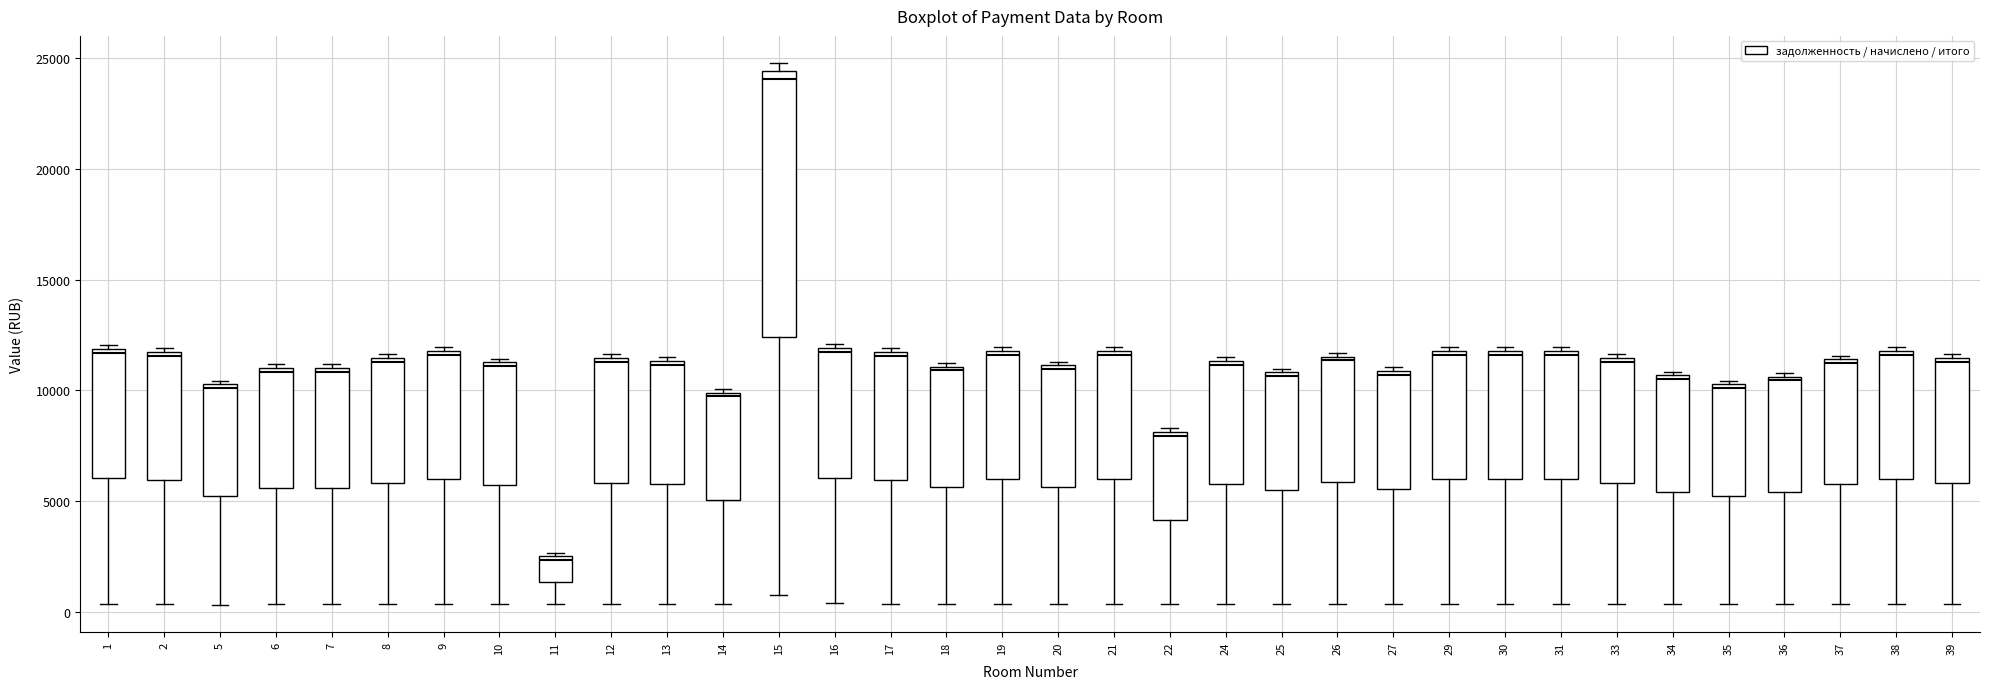

Reading left to right, read every box against the y-axis: the position of its median line, the range the box covers, and the ends of its whiskers. The values are not printed on the chart, so give them approximately, as read against the axis.

1: median 11500, box 6000 to 12000, whiskers 500 to 12000 (just above the box's upper edge)
2: median 11500 (just below the box's upper edge), box 6000 to 11500, whiskers 500 to 12000
5: median 10000, box 5000 to 10500, whiskers 500 to 10500 (just above the box's upper edge)
6: median 11000 (just below the box's upper edge), box 5500 to 11000, whiskers 500 to 11000 (just above the box's upper edge)
7: median 11000 (just below the box's upper edge), box 5500 to 11000, whiskers 500 to 11000 (just above the box's upper edge)
8: median 11500 (just below the box's upper edge), box 6000 to 11500, whiskers 500 to 11500 (just above the box's upper edge)
9: median 11500, box 6000 to 12000, whiskers 500 to 12000 (just above the box's upper edge)
10: median 11000, box 5500 to 11500, whiskers 500 to 11500 (just above the box's upper edge)
11: median 2500 (just below the box's upper edge), box 1500 to 2500, whiskers 500 to 2500 (just above the box's upper edge)
12: median 11500 (just below the box's upper edge), box 6000 to 11500, whiskers 500 to 11500 (just above the box's upper edge)
13: median 11000, box 5500 to 11500, whiskers 500 to 11500 (just above the box's upper edge)
14: median 9500, box 5000 to 10000, whiskers 500 to 10000 (just above the box's upper edge)
15: median 24000, box 12500 to 24500, whiskers 500 to 25000
16: median 11500, box 6000 to 12000, whiskers 500 to 12000 (just above the box's upper edge)
17: median 11500 (just below the box's upper edge), box 6000 to 11500, whiskers 500 to 12000
18: median 11000 (just below the box's upper edge), box 5500 to 11000, whiskers 500 to 11000 (just above the box's upper edge)
19: median 11500, box 6000 to 12000, whiskers 500 to 12000 (just above the box's upper edge)
20: median 11000 (just below the box's upper edge), box 5500 to 11000, whiskers 500 to 11500
21: median 11500, box 6000 to 12000, whiskers 500 to 12000 (just above the box's upper edge)
22: median 8000 (just below the box's upper edge), box 4000 to 8000, whiskers 500 to 8500
24: median 11000, box 5500 to 11500, whiskers 500 to 11500 (just above the box's upper edge)
25: median 10500, box 5500 to 11000, whiskers 500 to 11000 (just above the box's upper edge)
26: median 11500 (just below the box's upper edge), box 6000 to 11500, whiskers 500 to 11500 (just above the box's upper edge)
27: median 10500, box 5500 to 11000, whiskers 500 to 11000 (just above the box's upper edge)
29: median 11500, box 6000 to 12000, whiskers 500 to 12000 (just above the box's upper edge)
30: median 11500, box 6000 to 12000, whiskers 500 to 12000 (just above the box's upper edge)
31: median 11500, box 6000 to 12000, whiskers 500 to 12000 (just above the box's upper edge)
33: median 11500 (just below the box's upper edge), box 6000 to 11500, whiskers 500 to 11500 (just above the box's upper edge)
34: median 10500 (just below the box's upper edge), box 5500 to 10500, whiskers 500 to 11000
35: median 10000, box 5000 to 10500, whiskers 500 to 10500 (just above the box's upper edge)
36: median 10500 (just below the box's upper edge), box 5500 to 10500, whiskers 500 to 11000
37: median 11000, box 6000 to 11500, whiskers 500 to 11500 (just above the box's upper edge)
38: median 11500, box 6000 to 12000, whiskers 500 to 12000 (just above the box's upper edge)
39: median 11500 (just below the box's upper edge), box 6000 to 11500, whiskers 500 to 11500 (just above the box's upper edge)